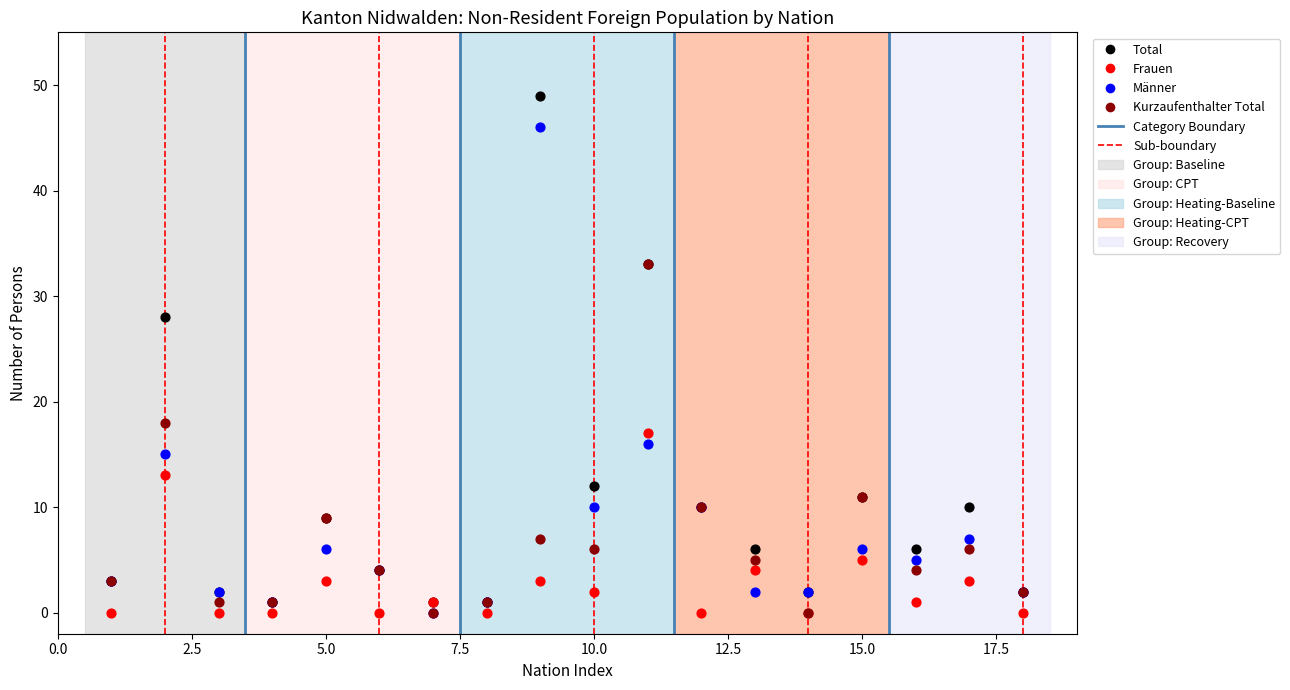

In the Total series, what Y value is closest to 25?

28